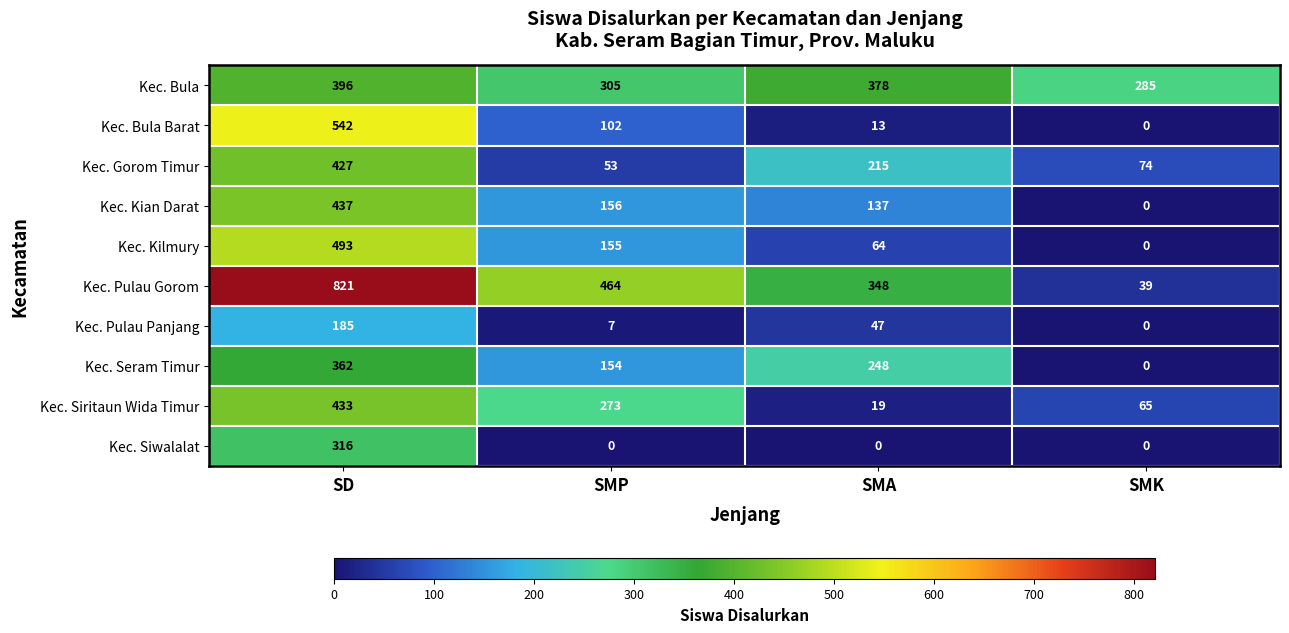

At which category does the chart reach its peak across all series?

SD